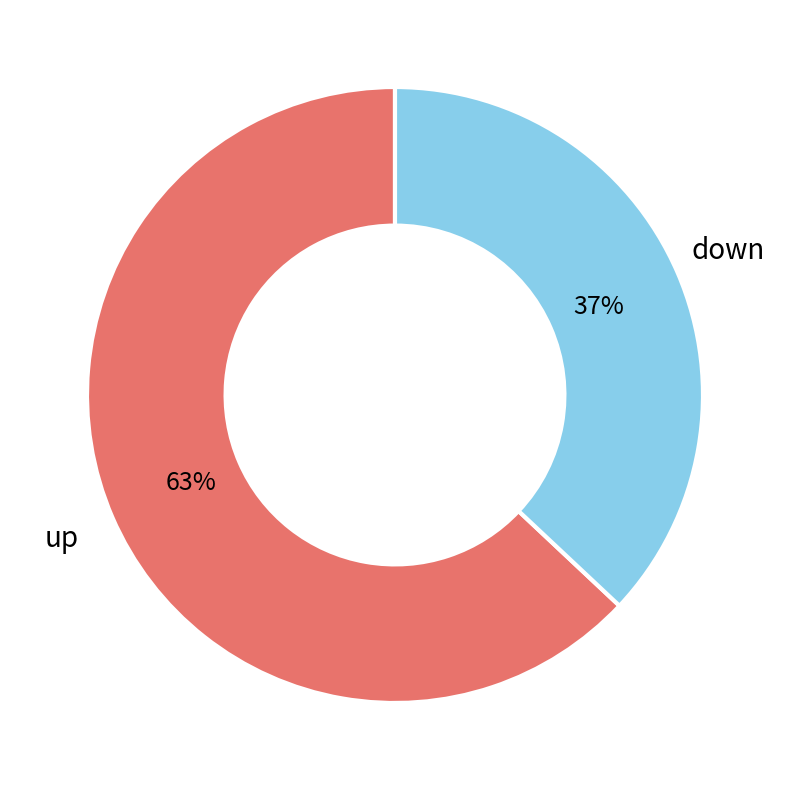

Approximately how many times larger is the value at down compared to up?

0.6